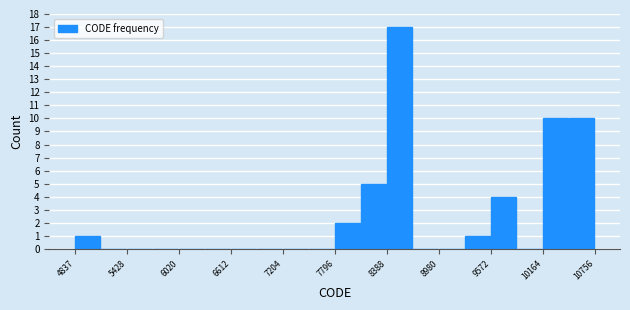

Around what value on the x-axis is the tallest bar? Give the approximate position of its centre, as read against the axis.

8500